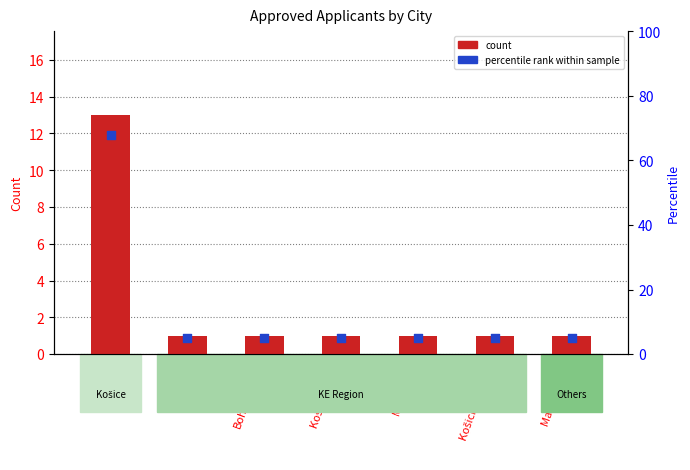

At which category is the sum across all series the highest?

Košice